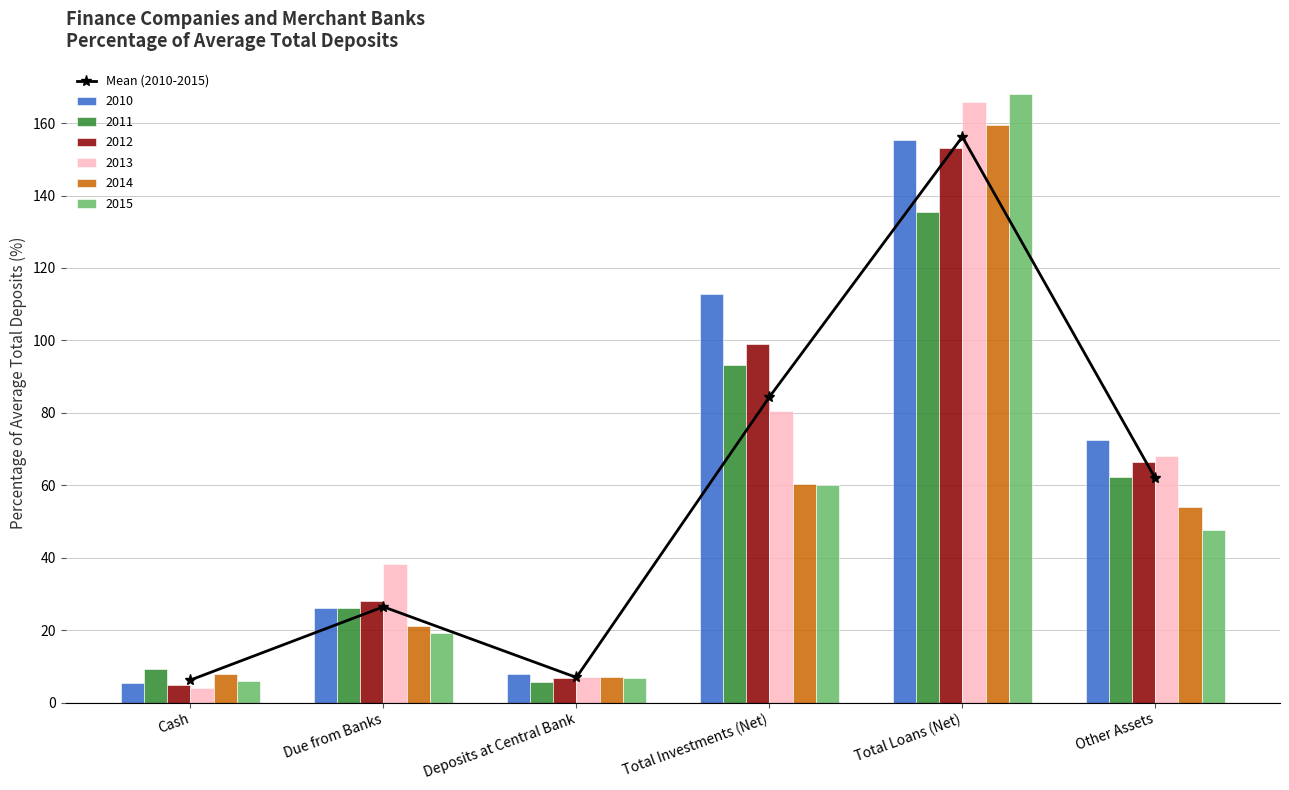

How many data points in 2015 are above 47?

3